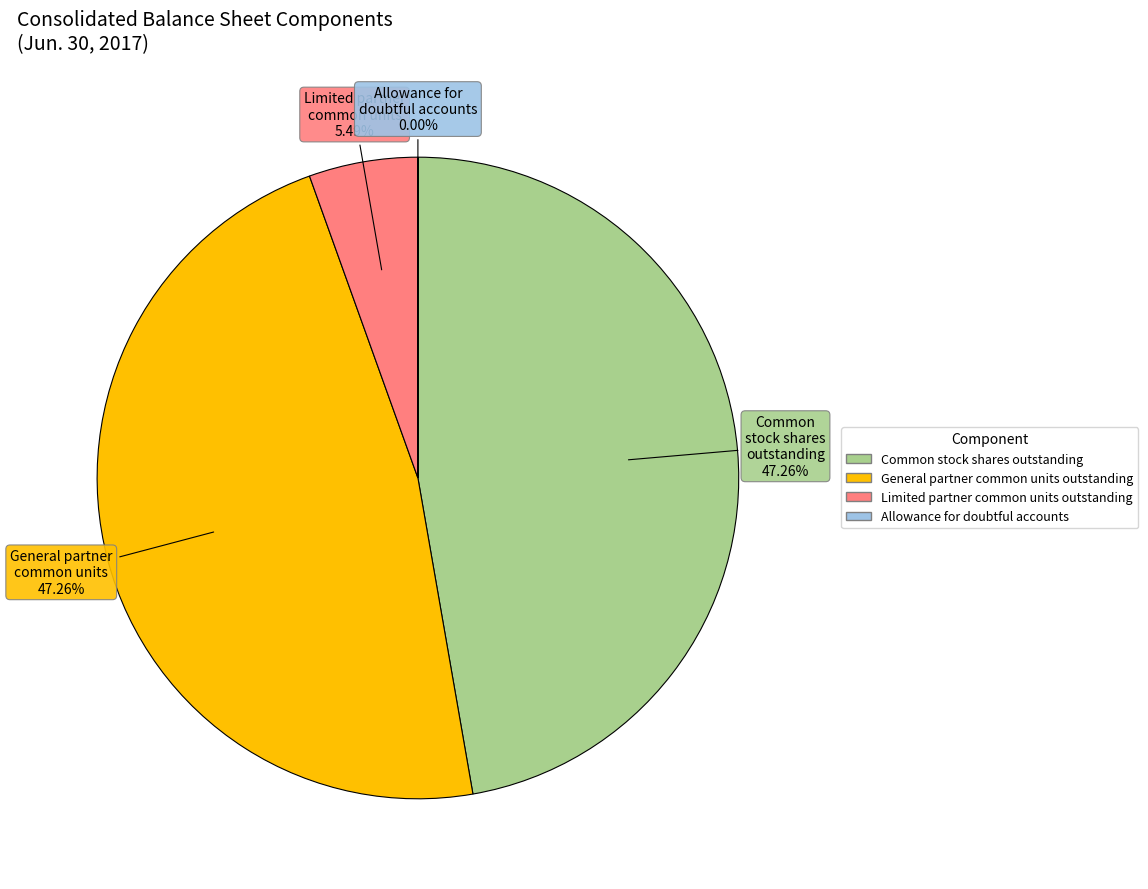

Does Common stock shares outstanding represent more than half of the total?

No